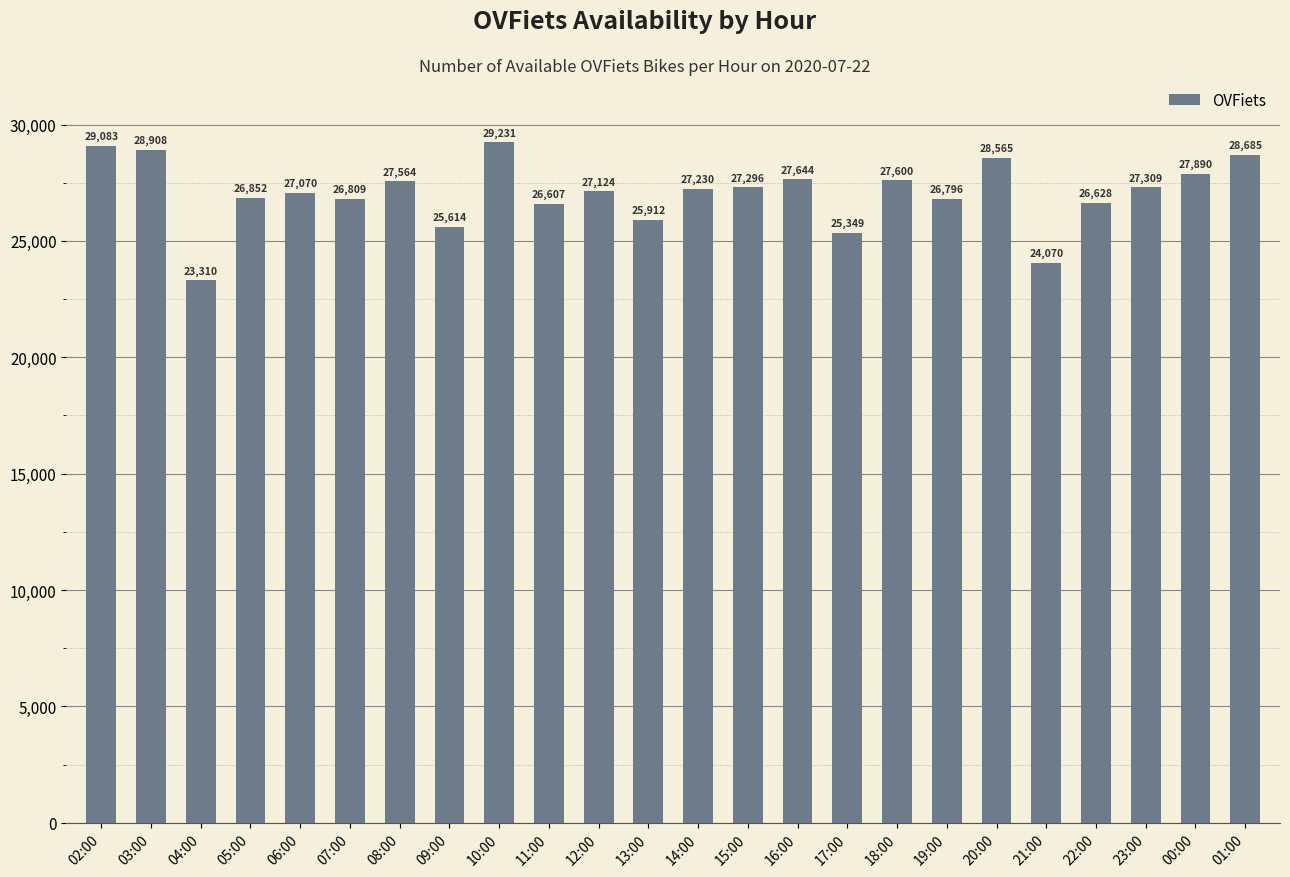

Reading right to left, transcribe all the data shown in this chart.

28685	27890	27309	26628	24070	28565	26796	27600	25349	27644	27296	27230	25912	27124	26607	29231	25614	27564	26809	27070	26852	23310	28908	29083